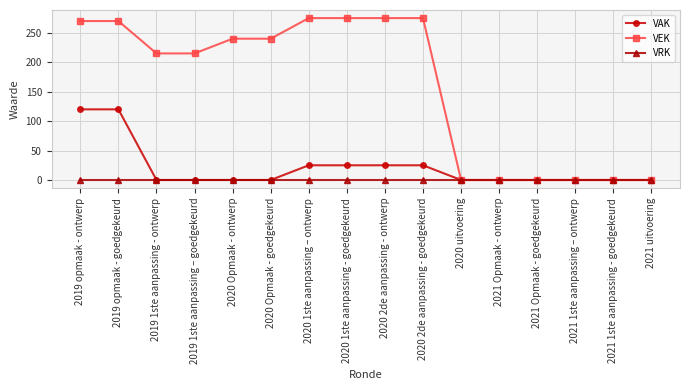

True or false: VRK has a value of 0 at 2020 2de aanpassing - ontwerp.

True